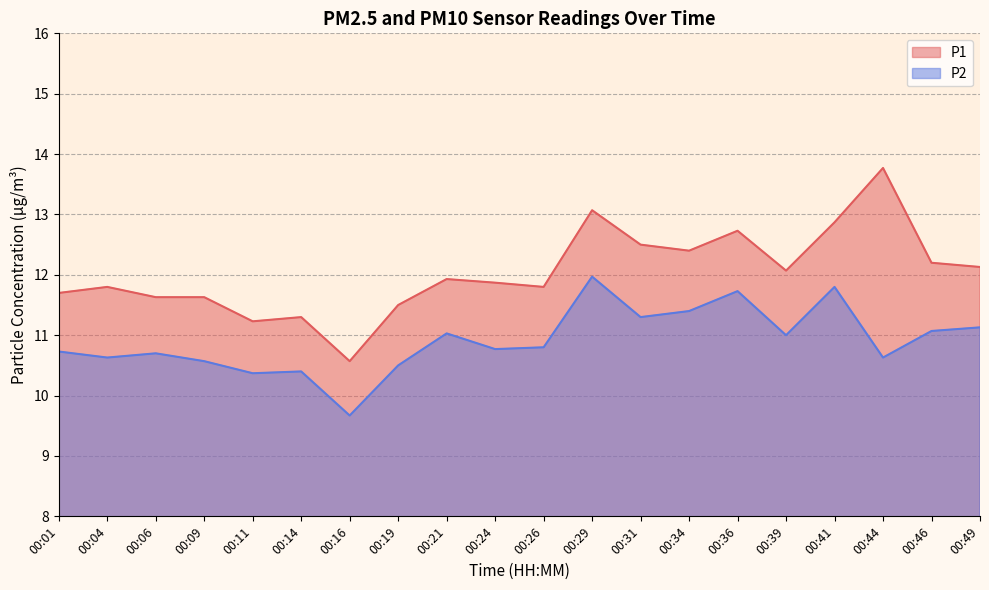

Reading left to right, what are all the values shown in this chart?

P1: 11.7	11.8	11.6	11.6	11.2	11.3	10.6	11.5	11.9	11.9	11.8	13.1	12.5	12.4	12.7	12.1	12.9	13.8	12.2	12.1
P2: 10.7	10.6	10.7	10.6	10.4	10.4	9.7	10.5	11.0	10.8	10.8	12.0	11.3	11.4	11.7	11.0	11.8	10.6	11.1	11.1